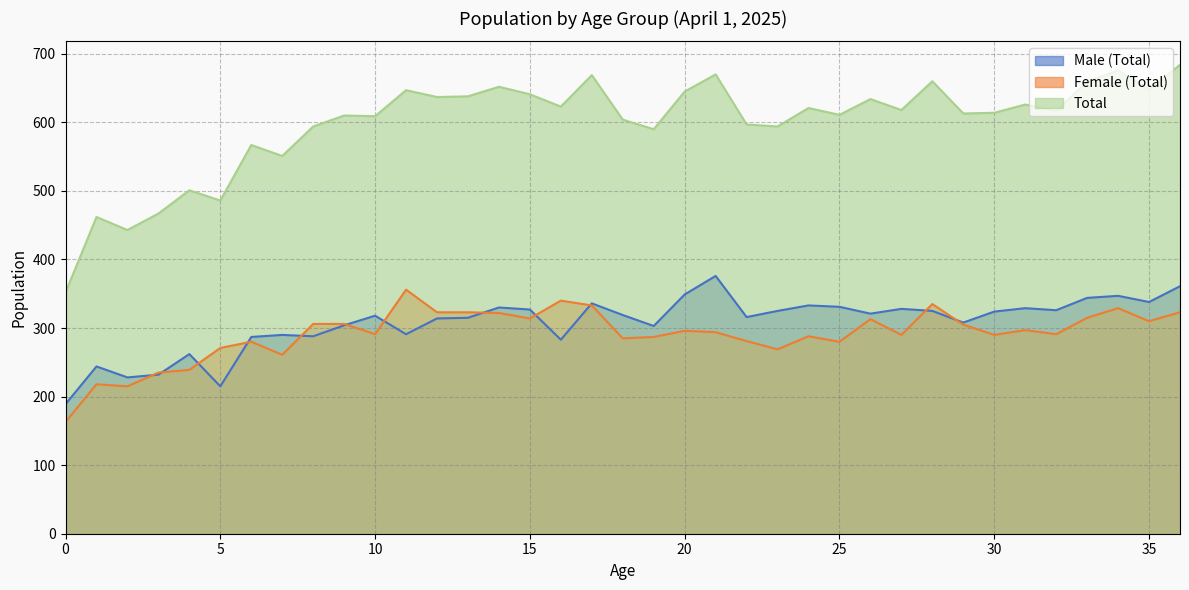

At 17, list the series in order from largest to smallest.

Total, Male (Total), Female (Total)